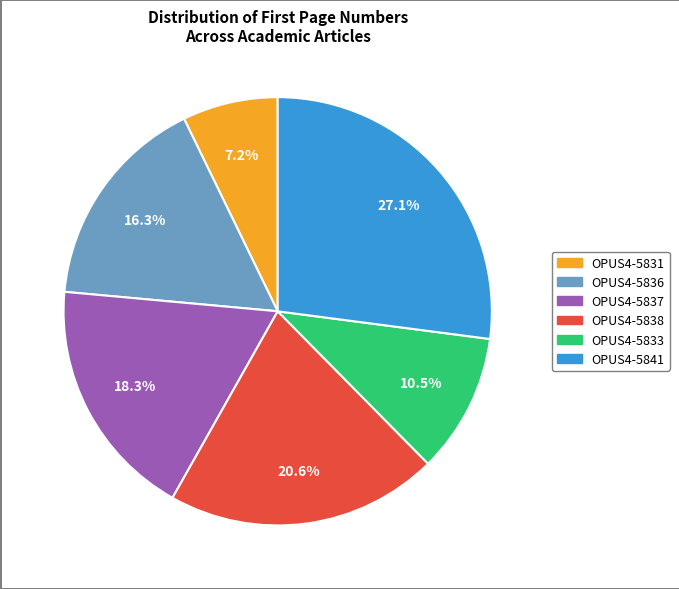

To the nearest percent, what percentage of the pie is OPUS4-5838?

21%